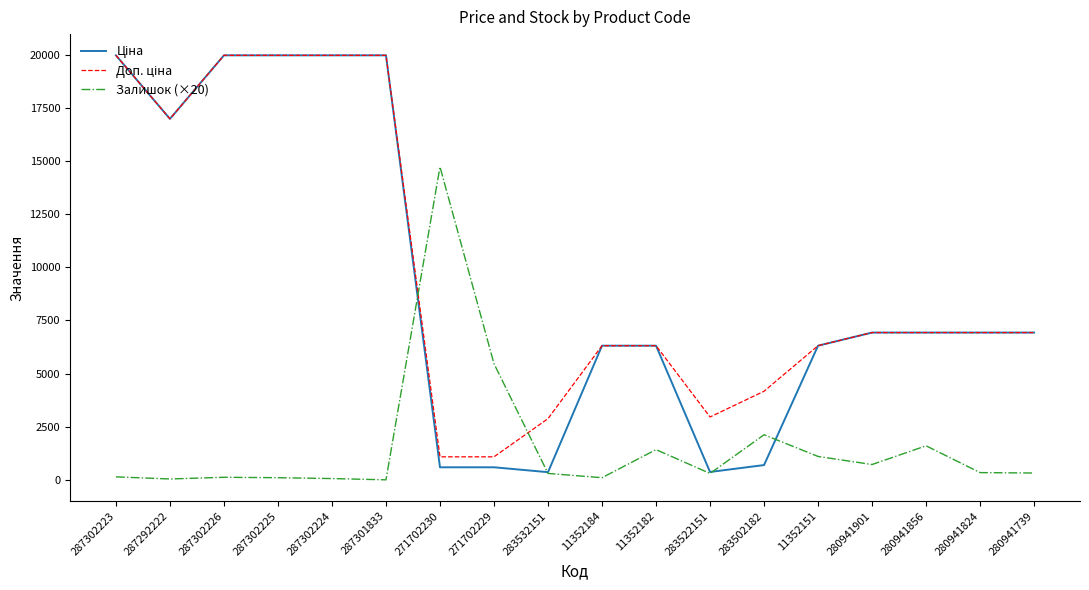

What is the total value across all series at 11352151?

13717.5